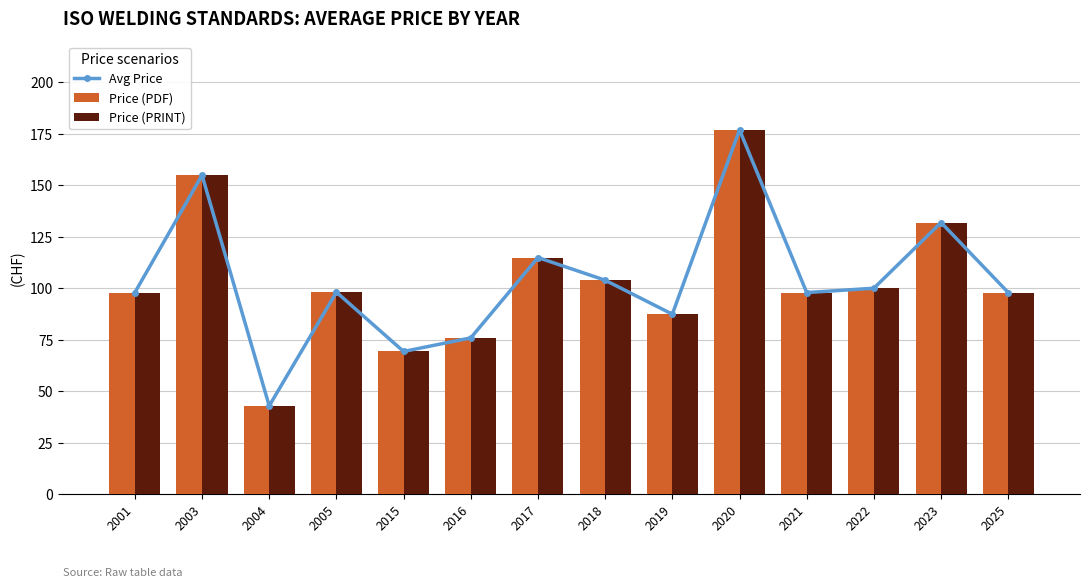

How many values in the Avg Price series are below 98?

4